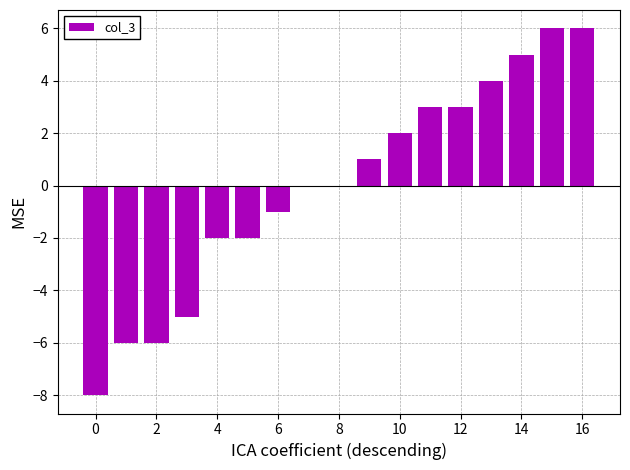

How many categories are shown in the chart?

17